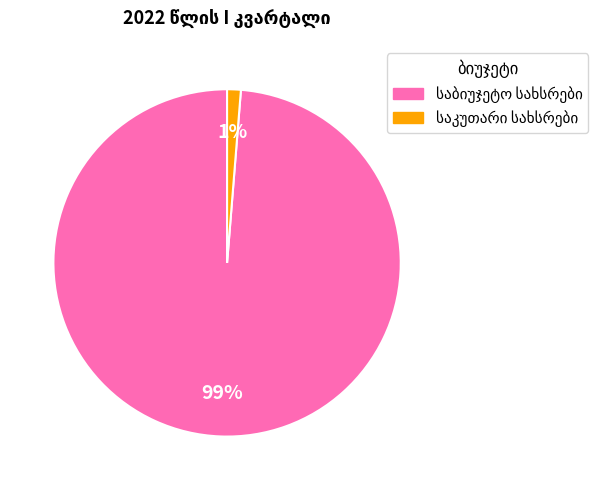

To the nearest percent, what is the average slice percentage?

50%